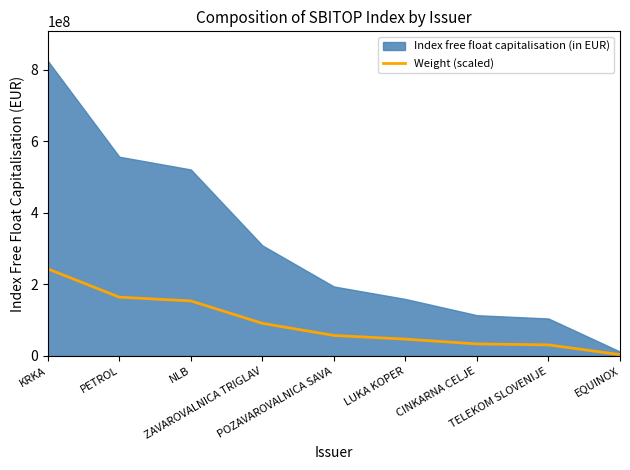

Reading right to left, what are all the values shown in this chart?

3586130.7	30850296.1	33563222.4	46929380.1	57224138.3	91080954.1	153650144.5	164148124.2	243158779.4